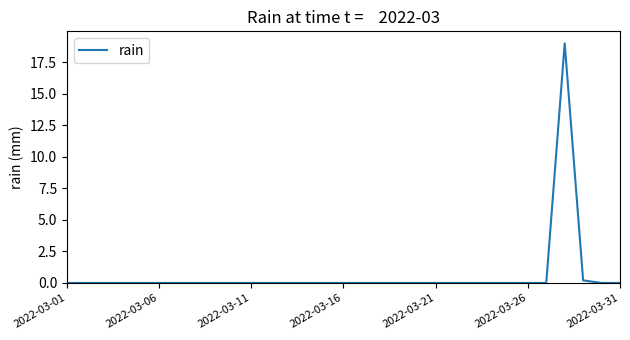

What is the difference between the second highest and minimum values?

0.2